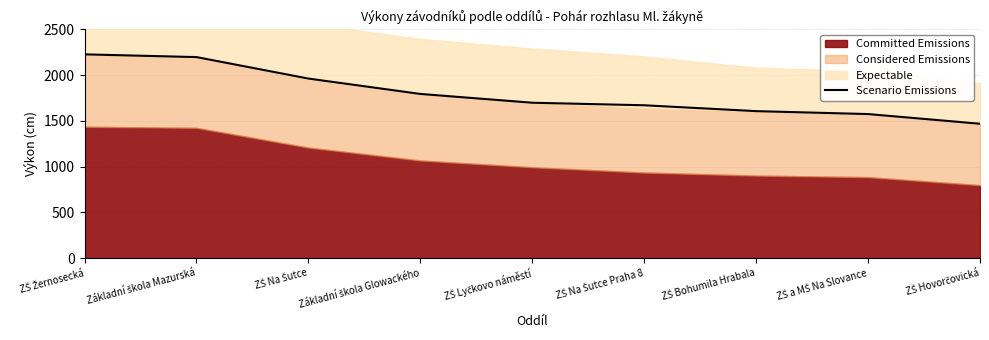

At which label does the data first exceed 1699?

ZŠ Žernosecká